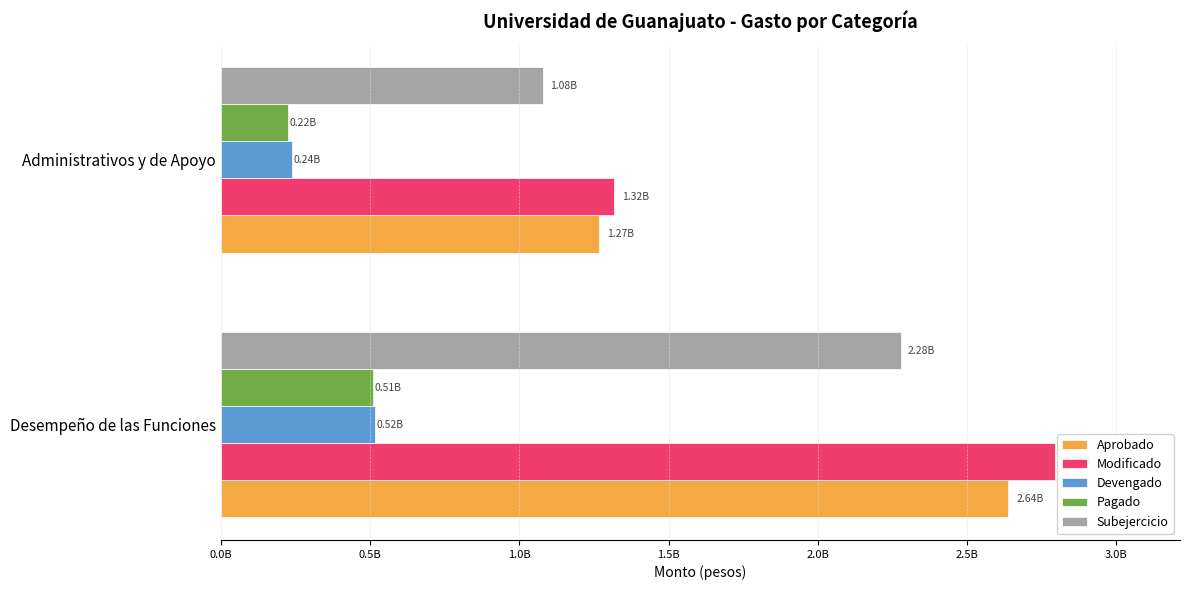

List the labels in order of Pagado value, largest first.

Desempeño de las Funciones, Administrativos y de Apoyo